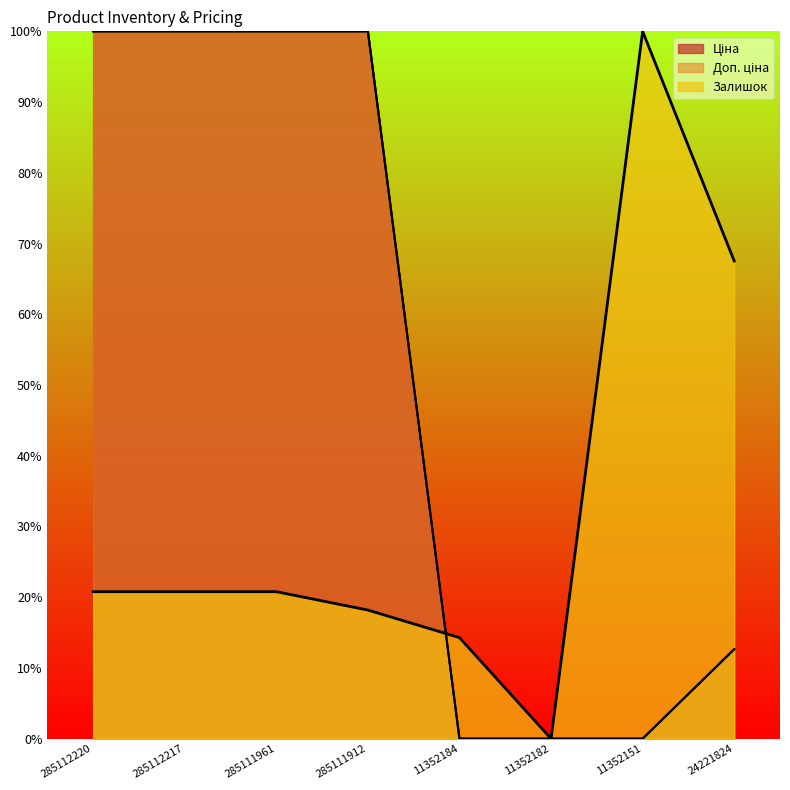

Does the chart display data point markers on the line(s)?

No